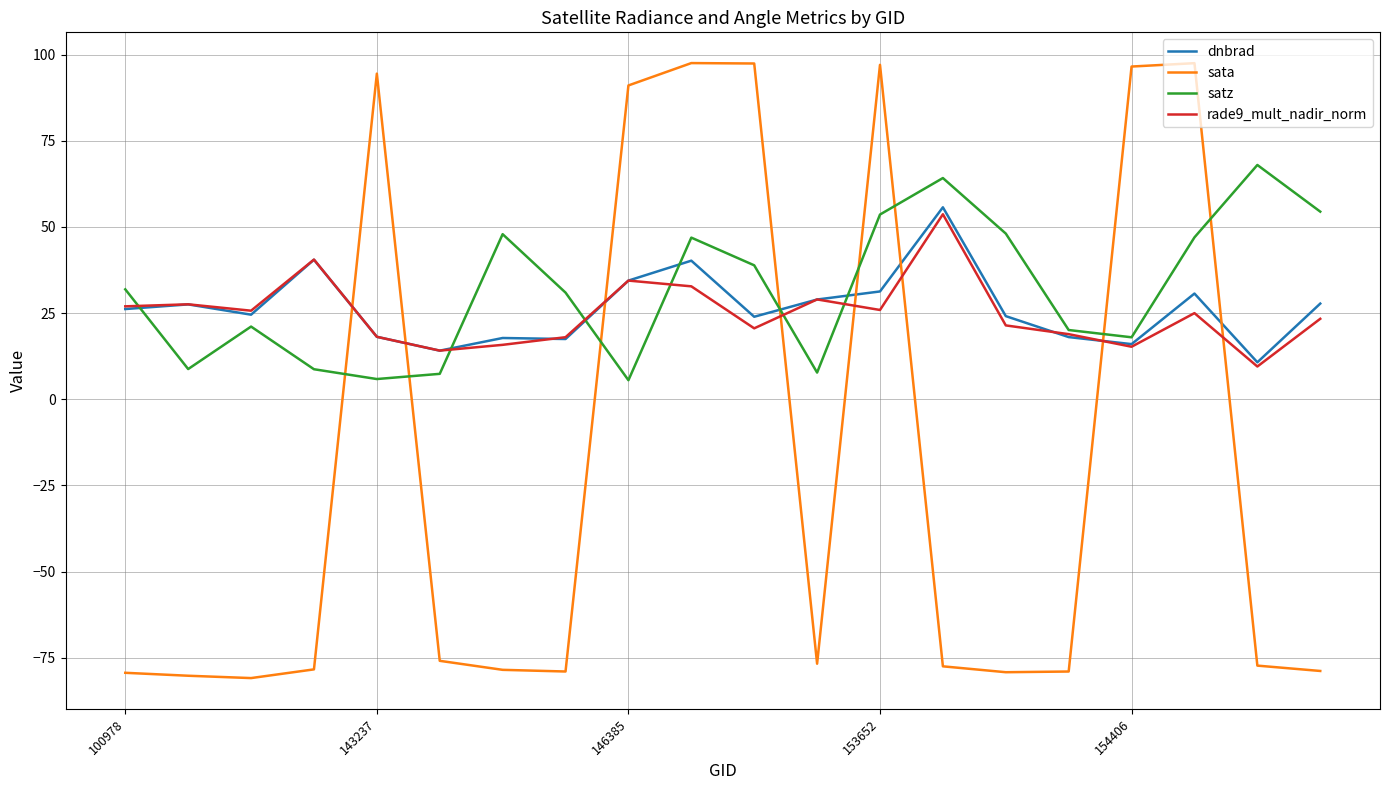

True or false: rade9_mult_nadir_norm and sata intersect in this chart.

True